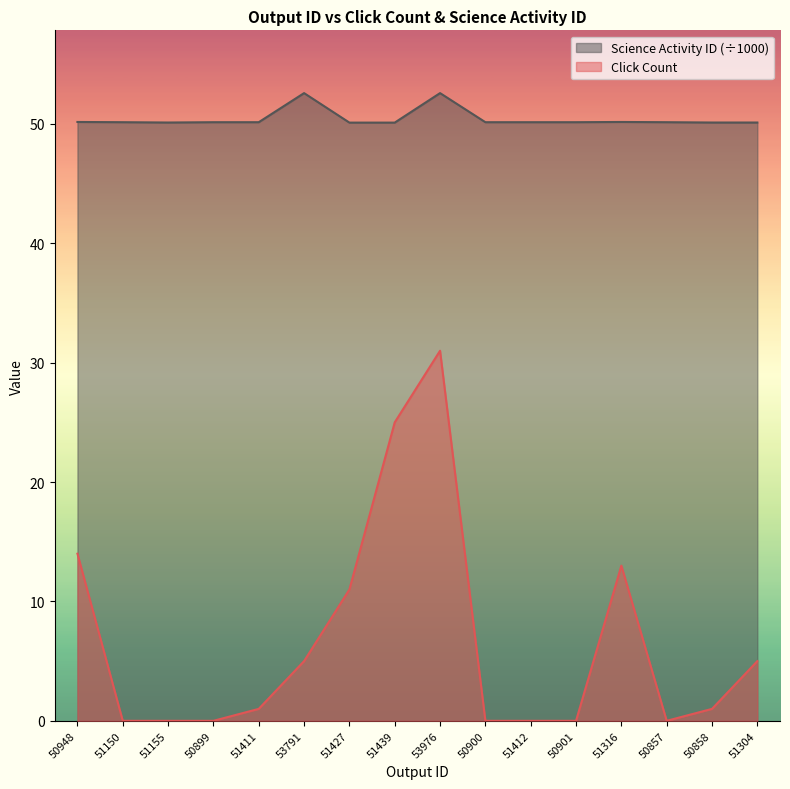

True or false: Science Activity ID and Click Count cross at least once.

False